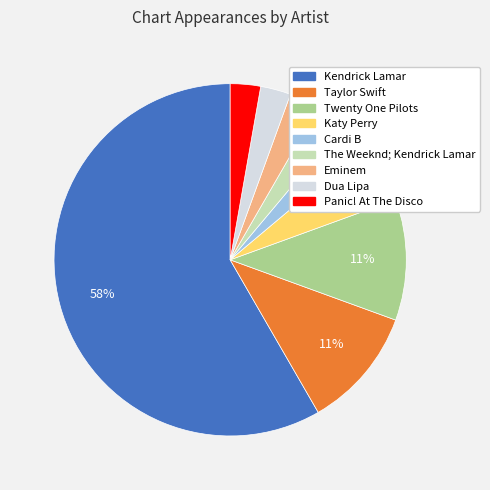

True or false: Taylor Swift accounts for 21% of the total.

False